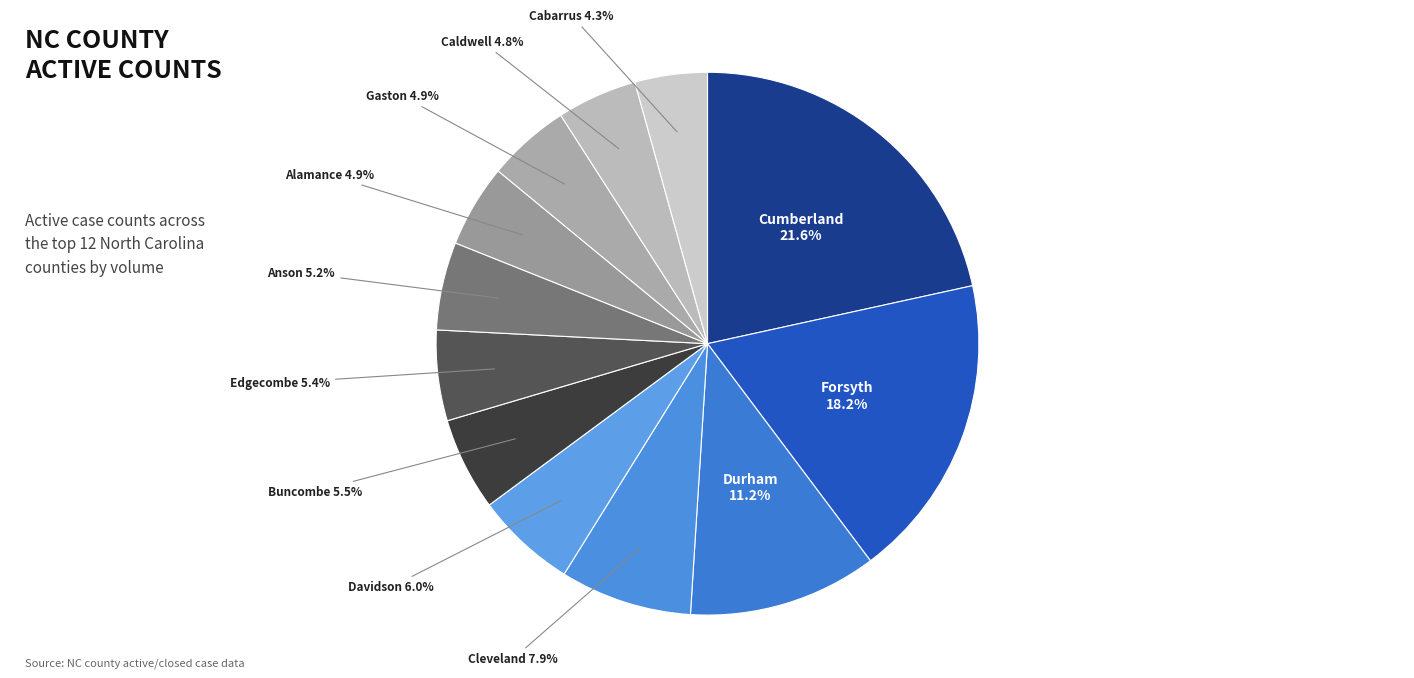

Does any single category account for the majority?

No